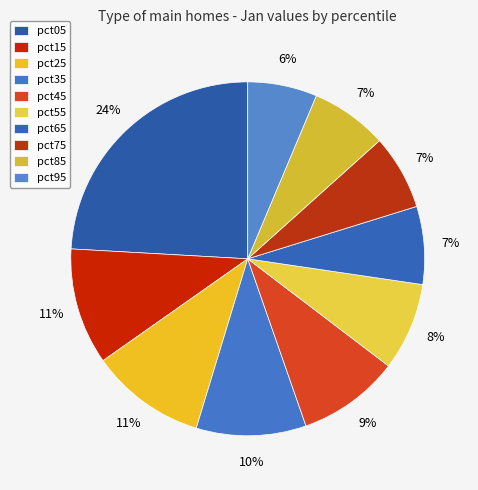

How many segments does this pie chart have?

10